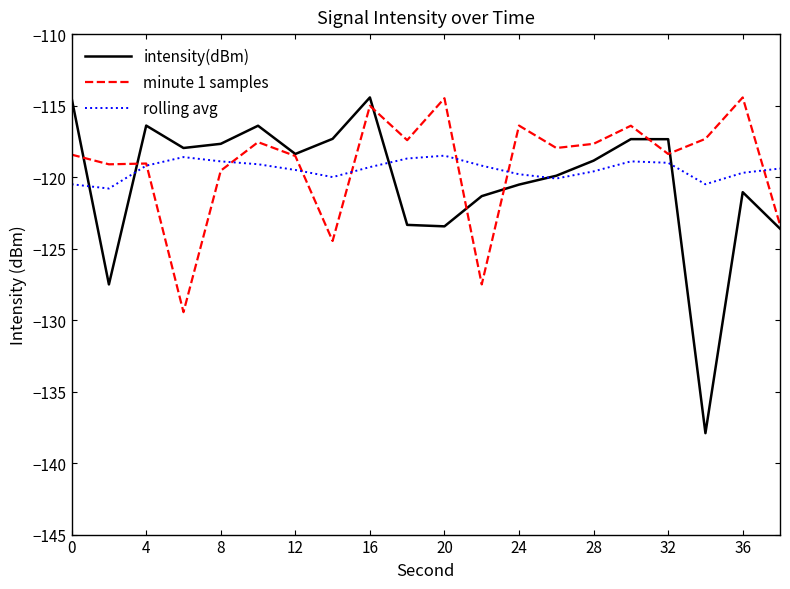

What is the greatest value displayed?

-114.4